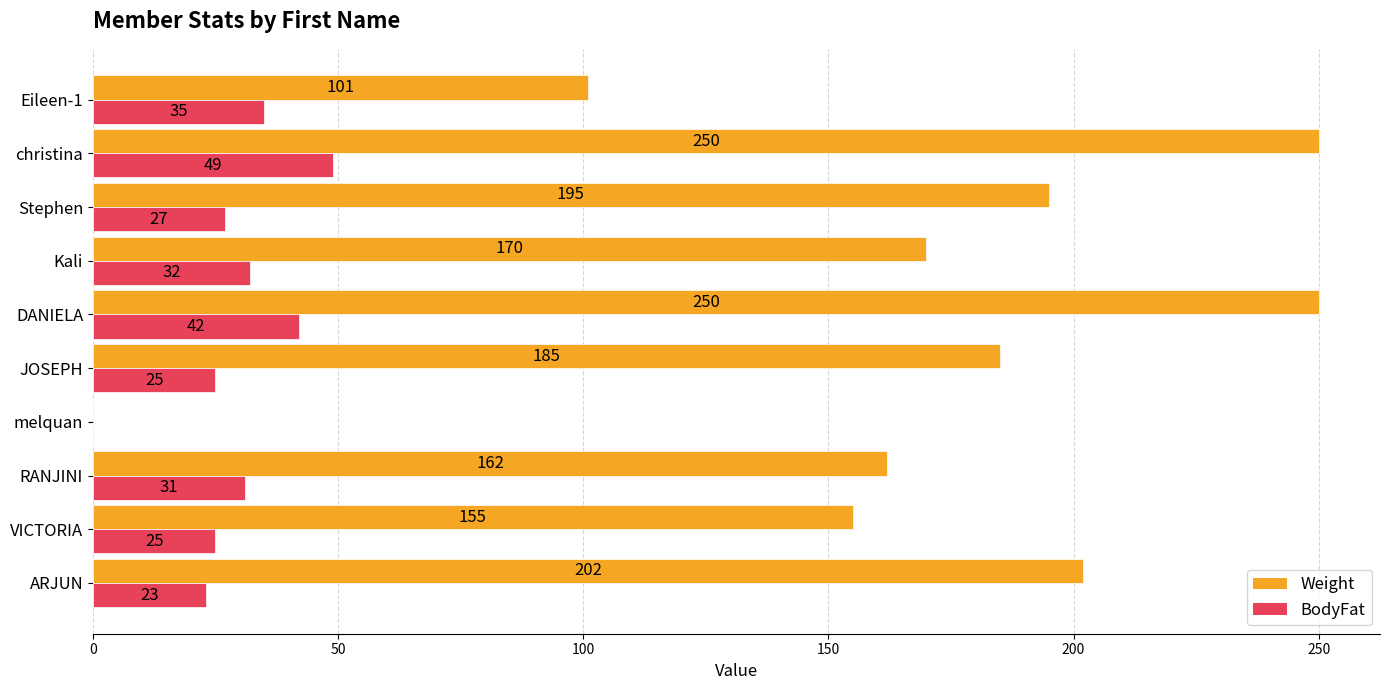

Which series has the widest spread of values?

Weight